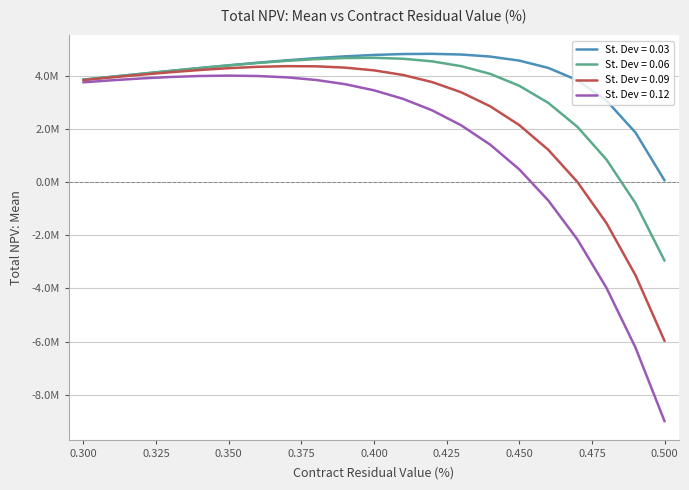

What are all the series names shown in the legend?

St. Dev = 0.03, St. Dev = 0.06, St. Dev = 0.09, St. Dev = 0.12